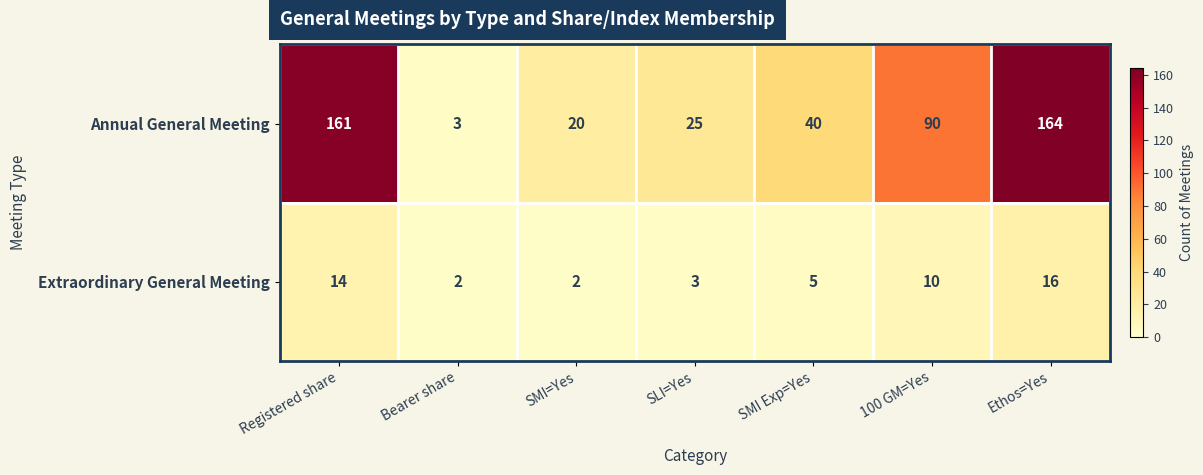

The Extraordinary General Meeting series shows 2 at SMI=Yes. True or false?

True